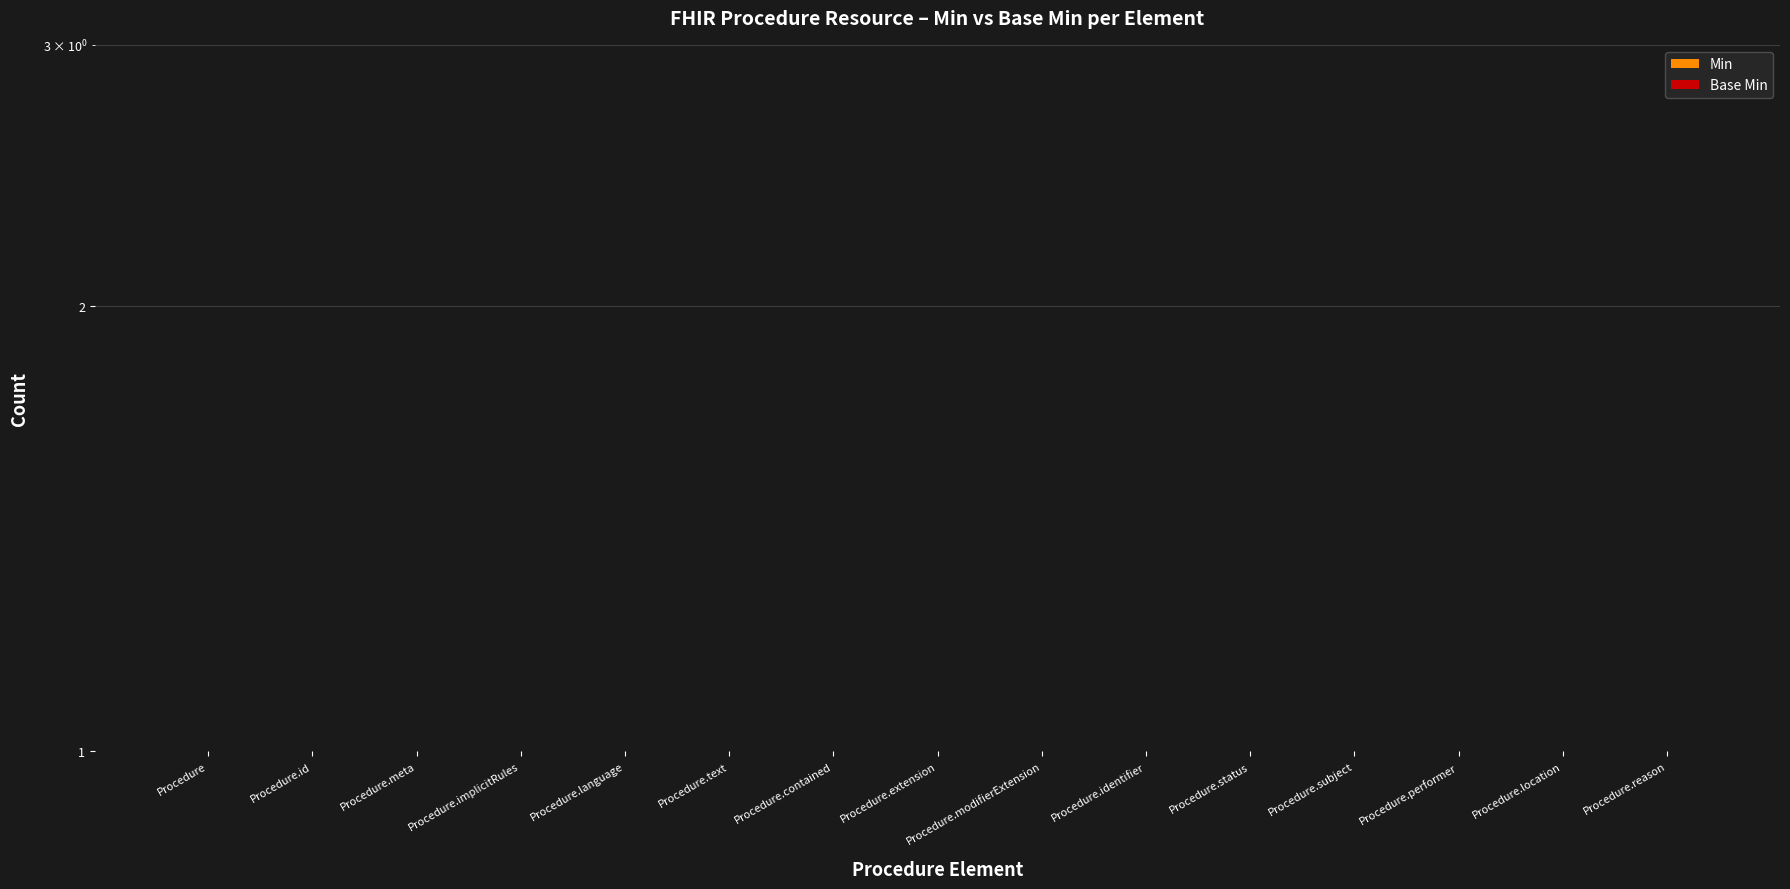

How many data points in Min are above 0?

2